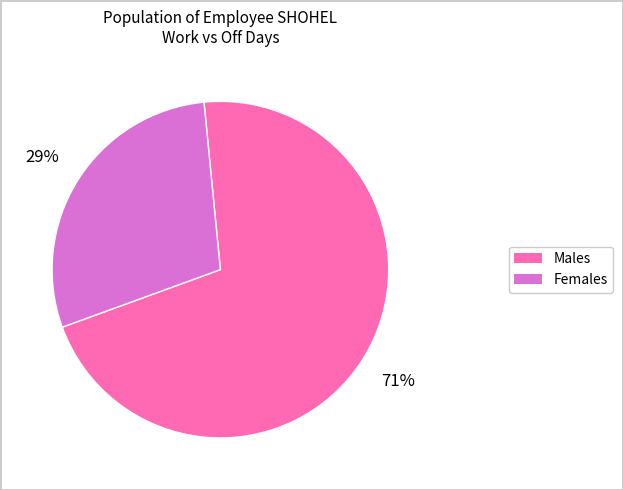

Combined, do Males and Females account for over 50%?

Yes